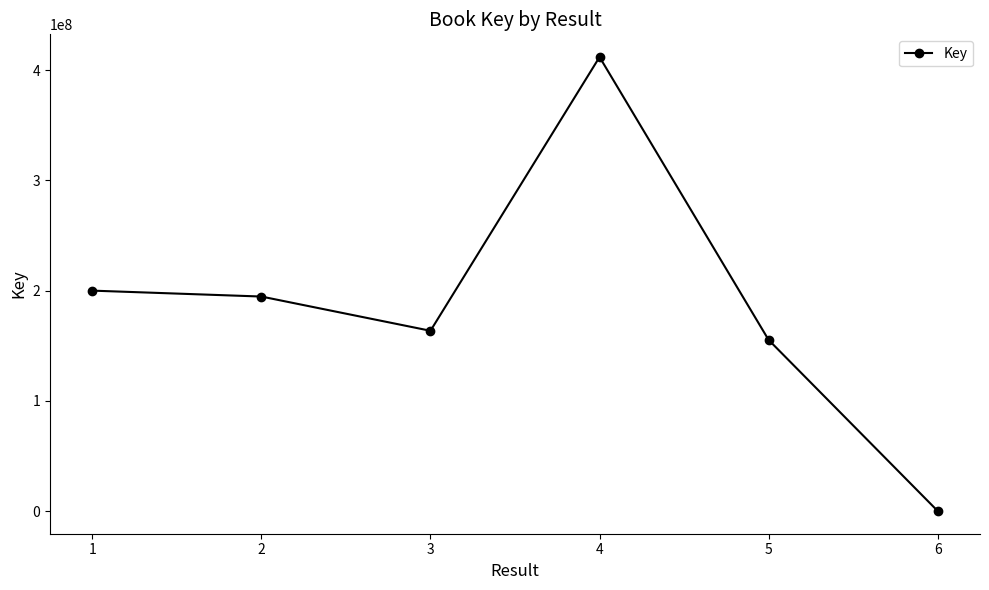

Where does the data first go above 194596821?

1